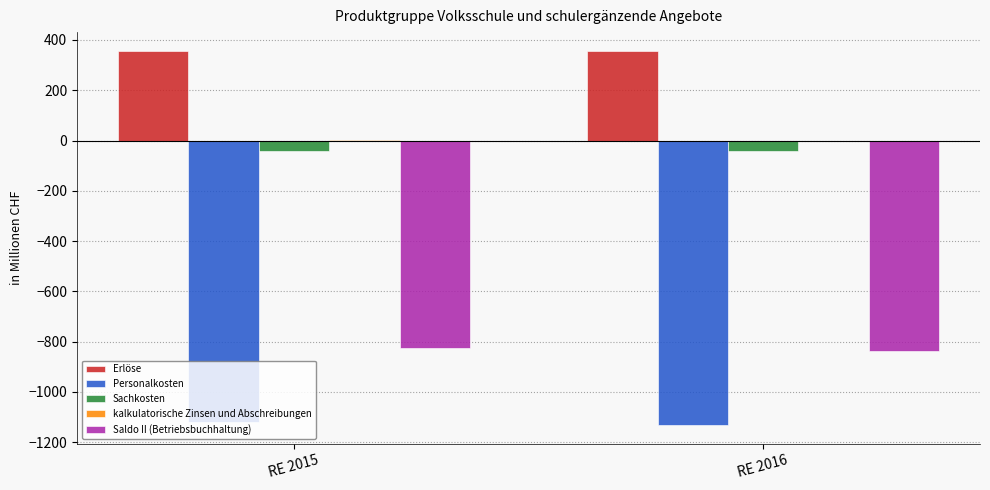

What is the sum of all Saldo II (Betriebsbuchhaltung) values?

-1664.2